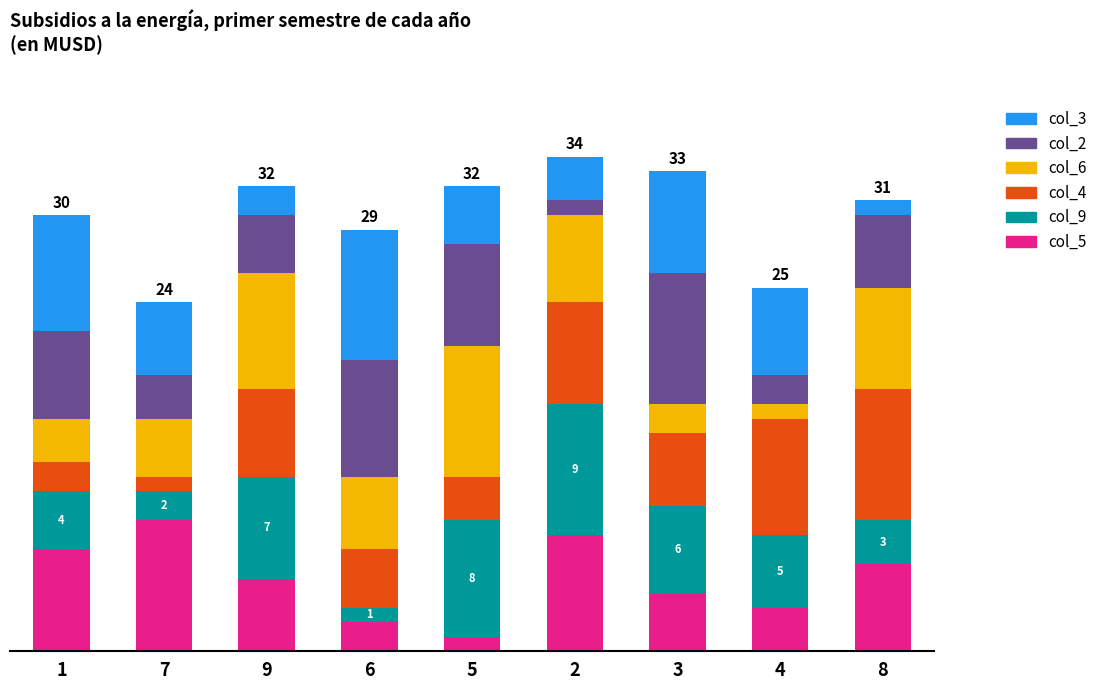

Are the bars grouped side by side (vs. stacked)?

No